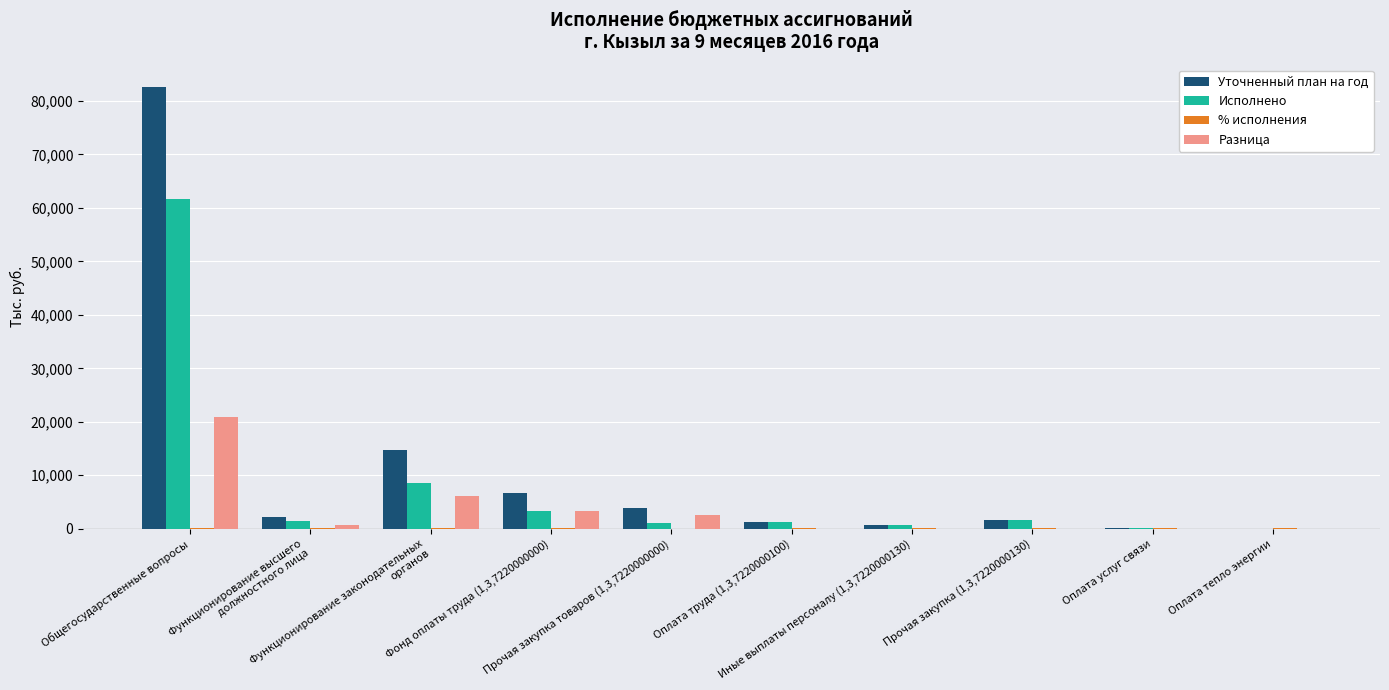

The Разница series shows -13231.1 at Иные выплаты персоналу (1,3,7220000130). True or false?

False